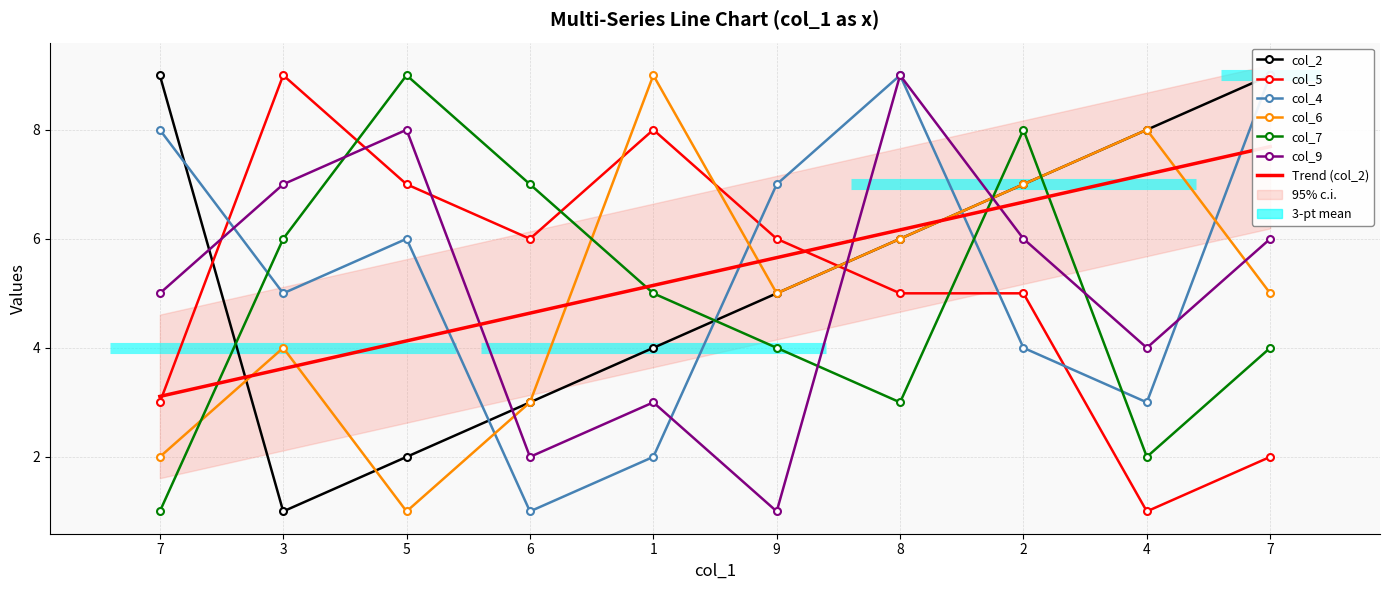

Reading left to right, extract all data points from this chart.

col_2: 7=9	3=1	5=2	6=3	1=4	9=5	8=6	2=7	4=8	7=9
col_5: 7=3	3=9	5=7	6=6	1=8	9=6	8=5	2=5	4=1	7=2
col_4: 7=8	3=5	5=6	6=1	1=2	9=7	8=9	2=4	4=3	7=9
col_6: 7=2	3=4	5=1	6=3	1=9	9=5	8=6	2=7	4=8	7=5
col_7: 7=1	3=6	5=9	6=7	1=5	9=4	8=3	2=8	4=2	7=4
col_9: 7=5	3=7	5=8	6=2	1=3	9=1	8=9	2=6	4=4	7=6